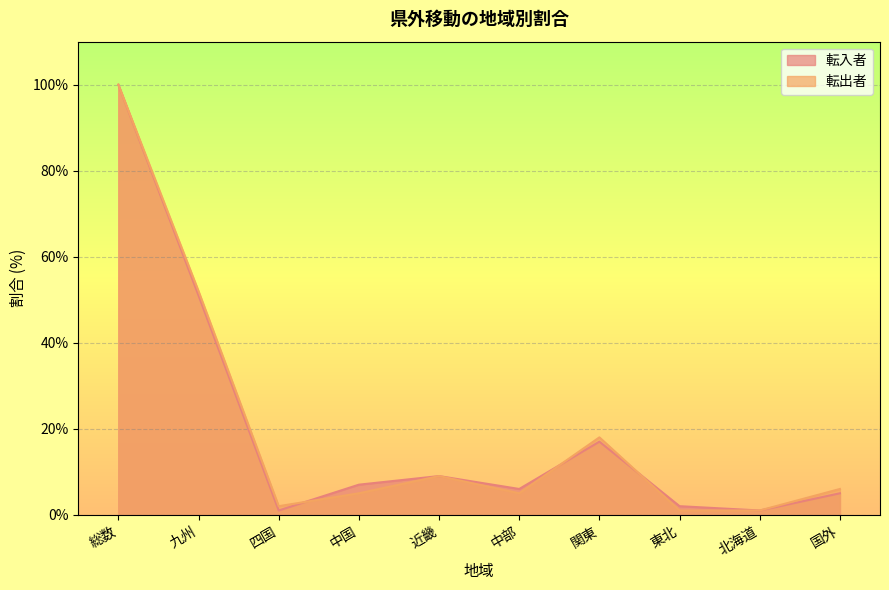

Reading right to left, transcribe all the data shown in this chart.

転入者: 国外=5	北海道=1	東北=2	関東=17	中部=6	近畿=9	中国=7	四国=1	九州=51	総数=100
転出者: 国外=6	北海道=1	東北=1	関東=18	中部=5	近畿=9	中国=5	四国=2	九州=52	総数=100